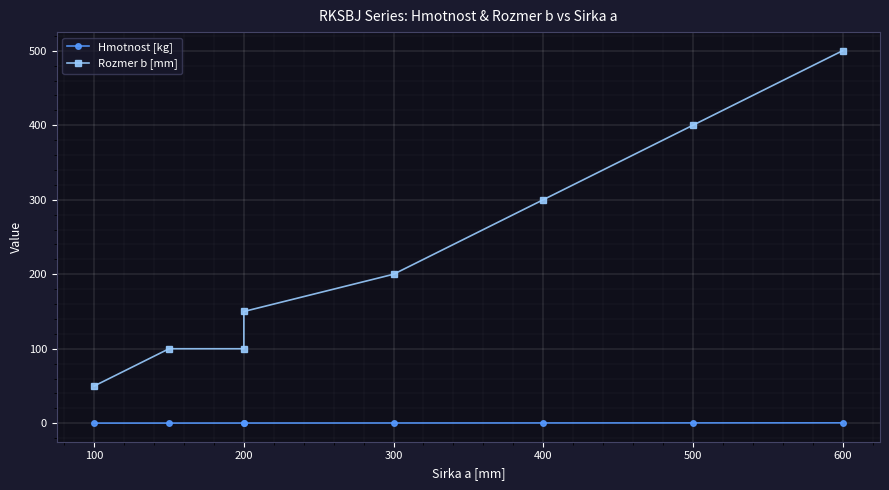

True or false: Hmotnost [kg] has more than 2 points higher than both neighbors.

False